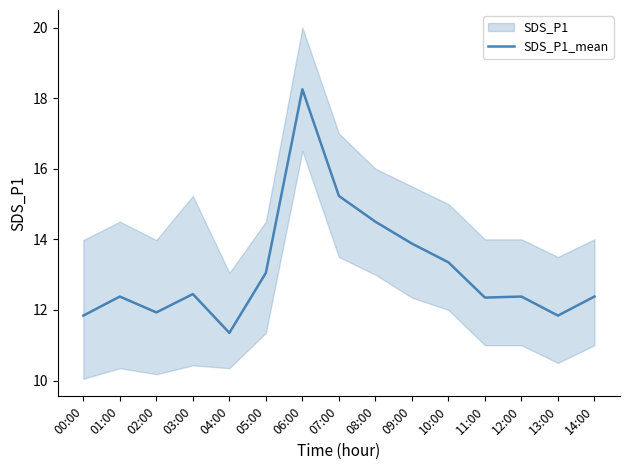

What is the average value?

13.1